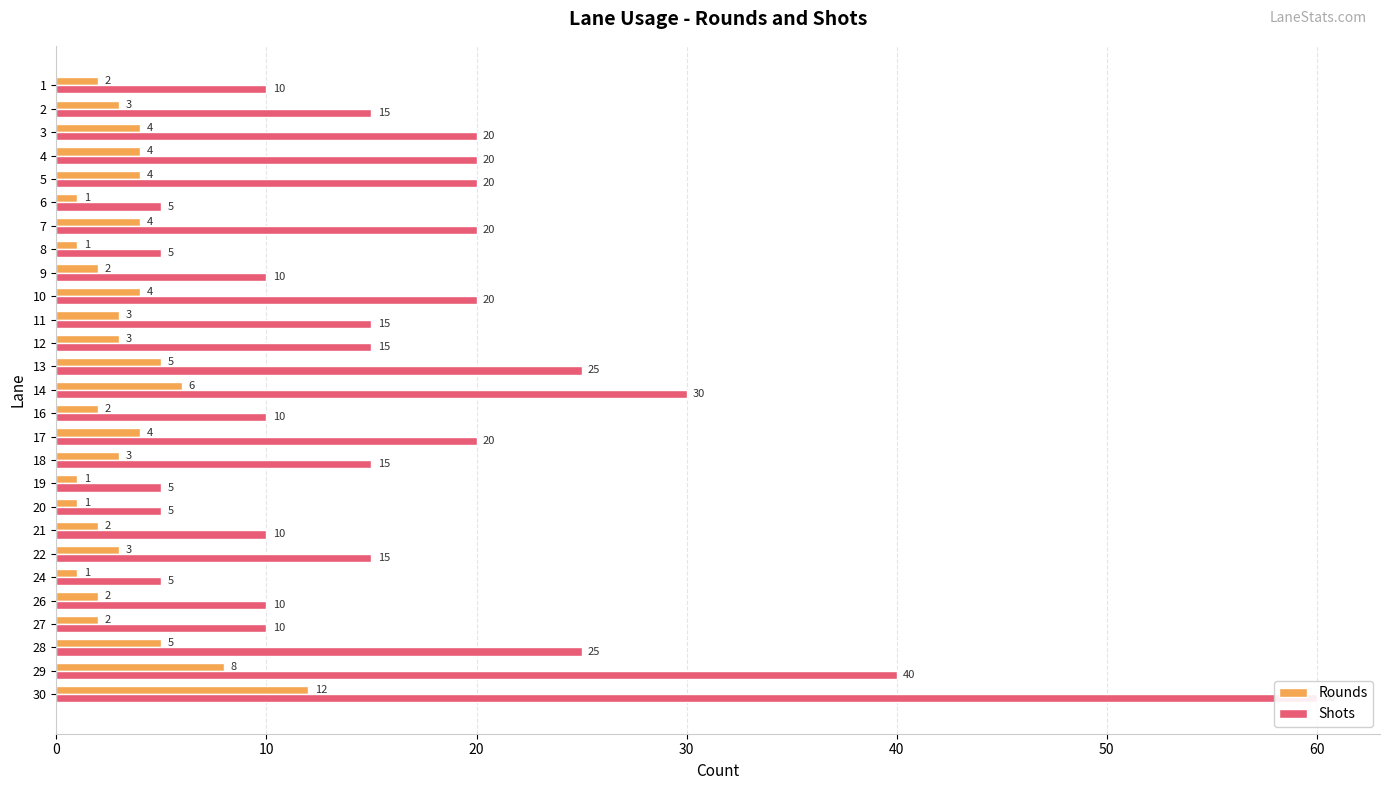

How many series are shown in this chart?

2